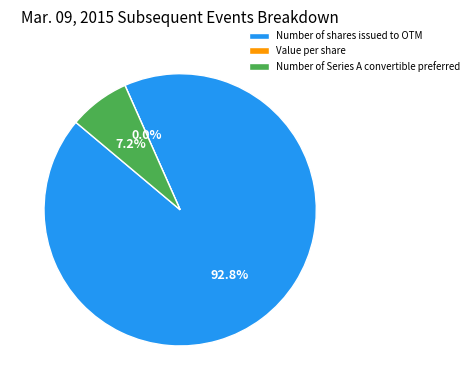

How many slices are in this pie chart?

3